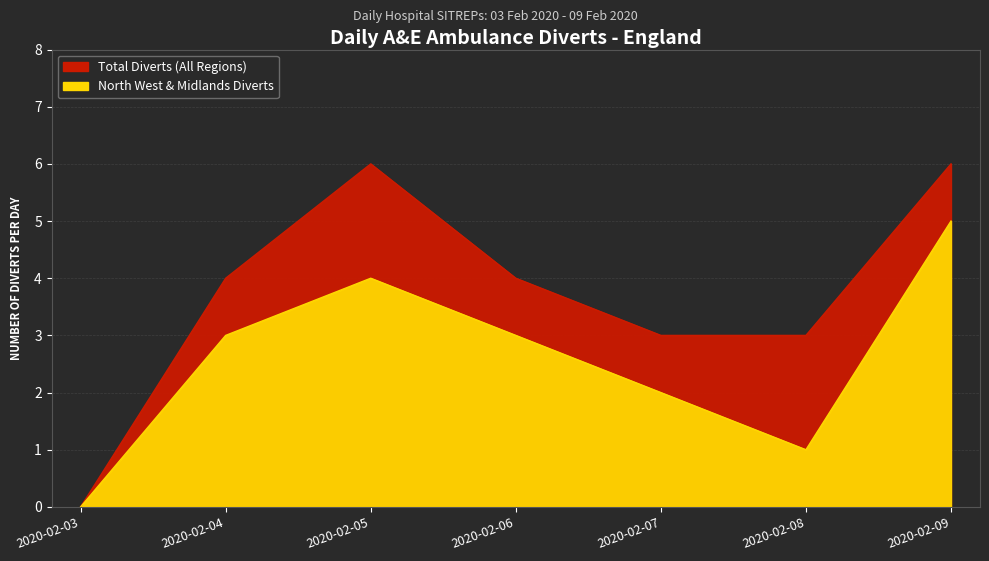

True or false: London Region Diverts and South East Diverts intersect in this chart.

False